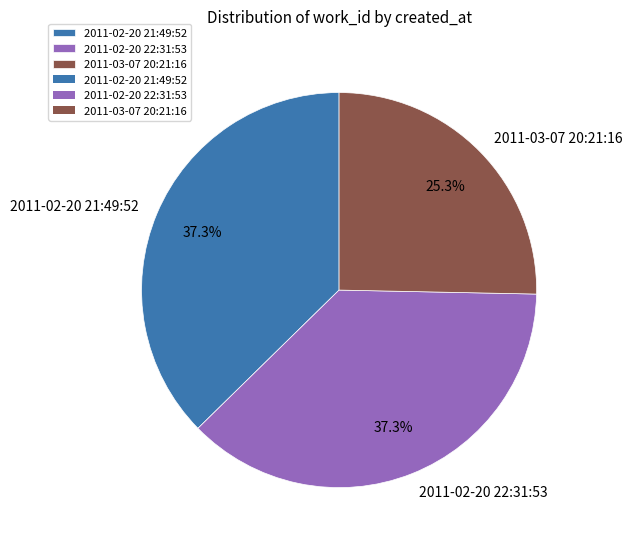

Count the number of slices in the pie.

3